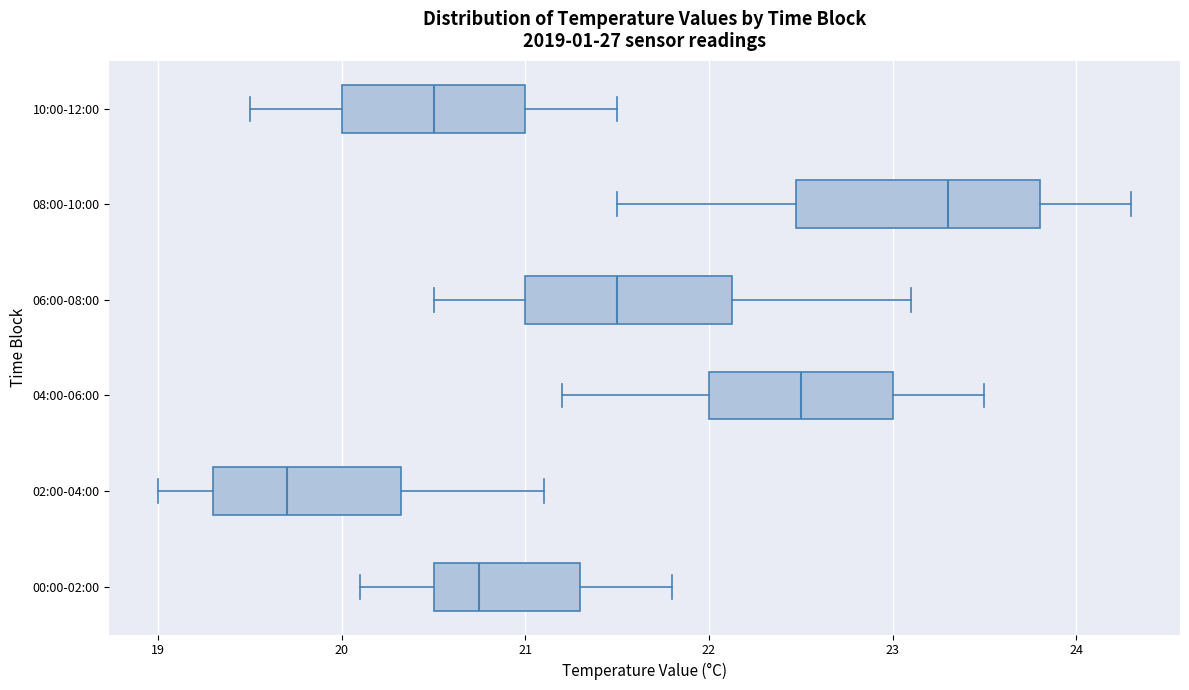

Reading bottom to top, transcribe this box plot: for each box, give where its median line is, the range the box spans, and where its two whiskers end, as read against the x-axis. The values are not printed on the chart, so give them approximately, as read against the axis.

00:00-02:00: median 20.8, box 20.5 to 21.3, whiskers 20.1 to 21.8
02:00-04:00: median 19.7, box 19.3 to 20.3, whiskers 19.0 to 21.1
04:00-06:00: median 22.5, box 22.0 to 23.0, whiskers 21.2 to 23.5
06:00-08:00: median 21.5, box 21.0 to 22.1, whiskers 20.5 to 23.1
08:00-10:00: median 23.3, box 22.5 to 23.8, whiskers 21.5 to 24.3
10:00-12:00: median 20.5, box 20.0 to 21.0, whiskers 19.5 to 21.5